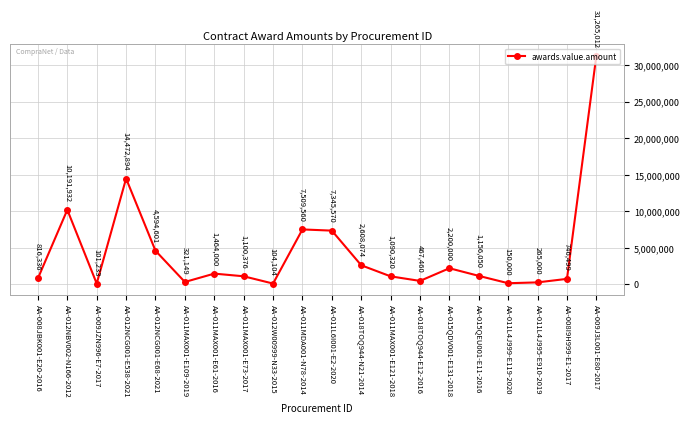

The chart shows a value of 101233.4 at AA-009JZN996-E7-2017. True or false?

True